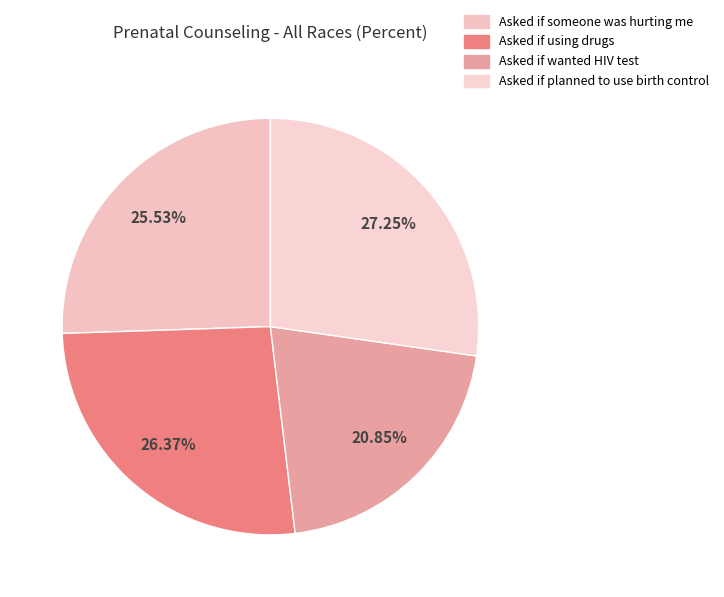

How many slices are in this pie chart?

4